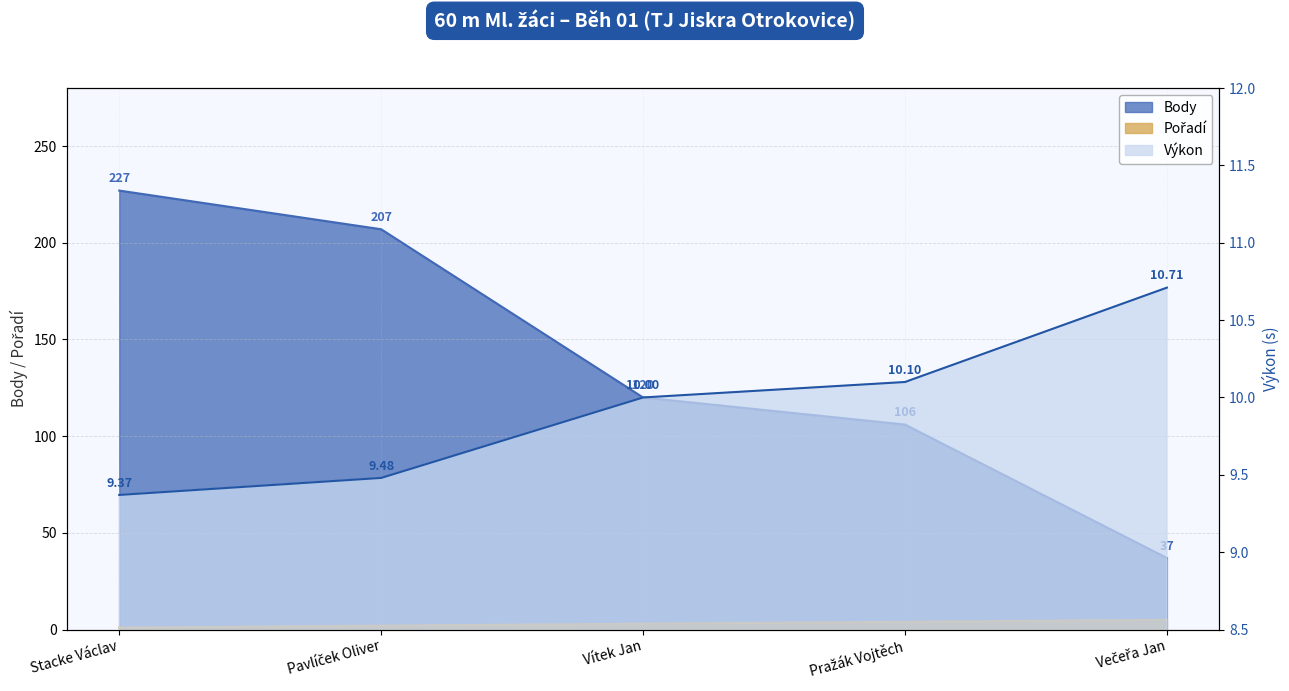

What is the spread (max minus min) of values at Stacke Václav?

226.0